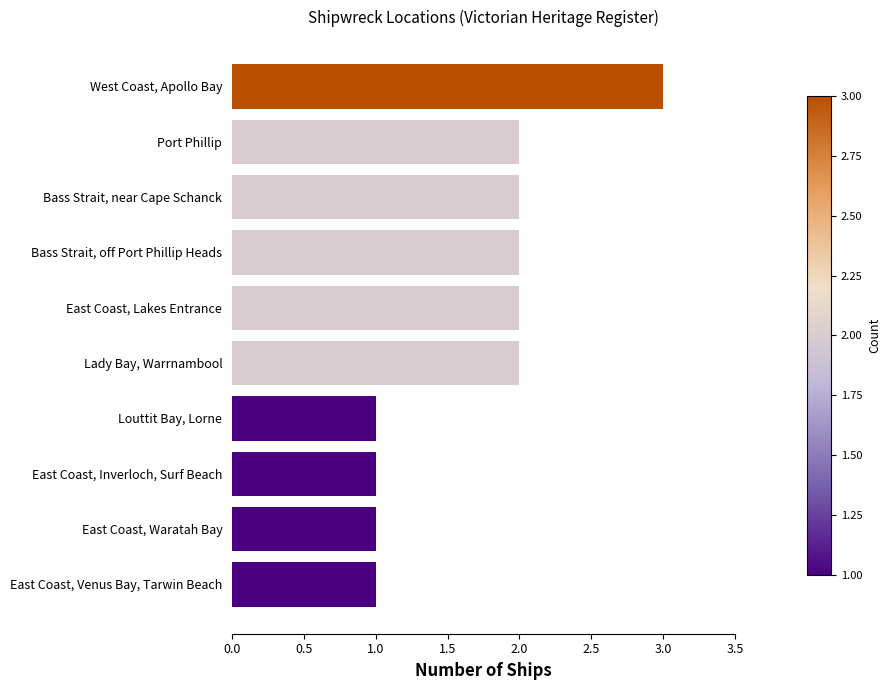

What is the sum of all values?

17